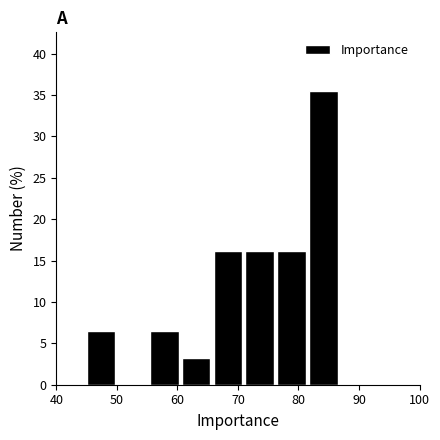

Over which range of the x-axis is the bar tallest?

82 to 87